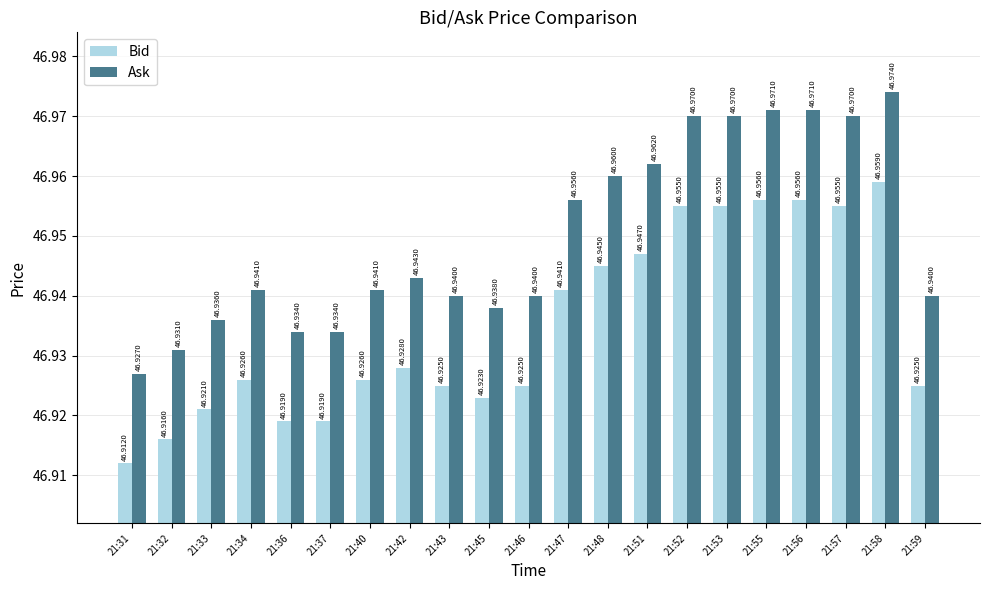

Rank the series by their average value, from highest to lowest.

Ask, Bid